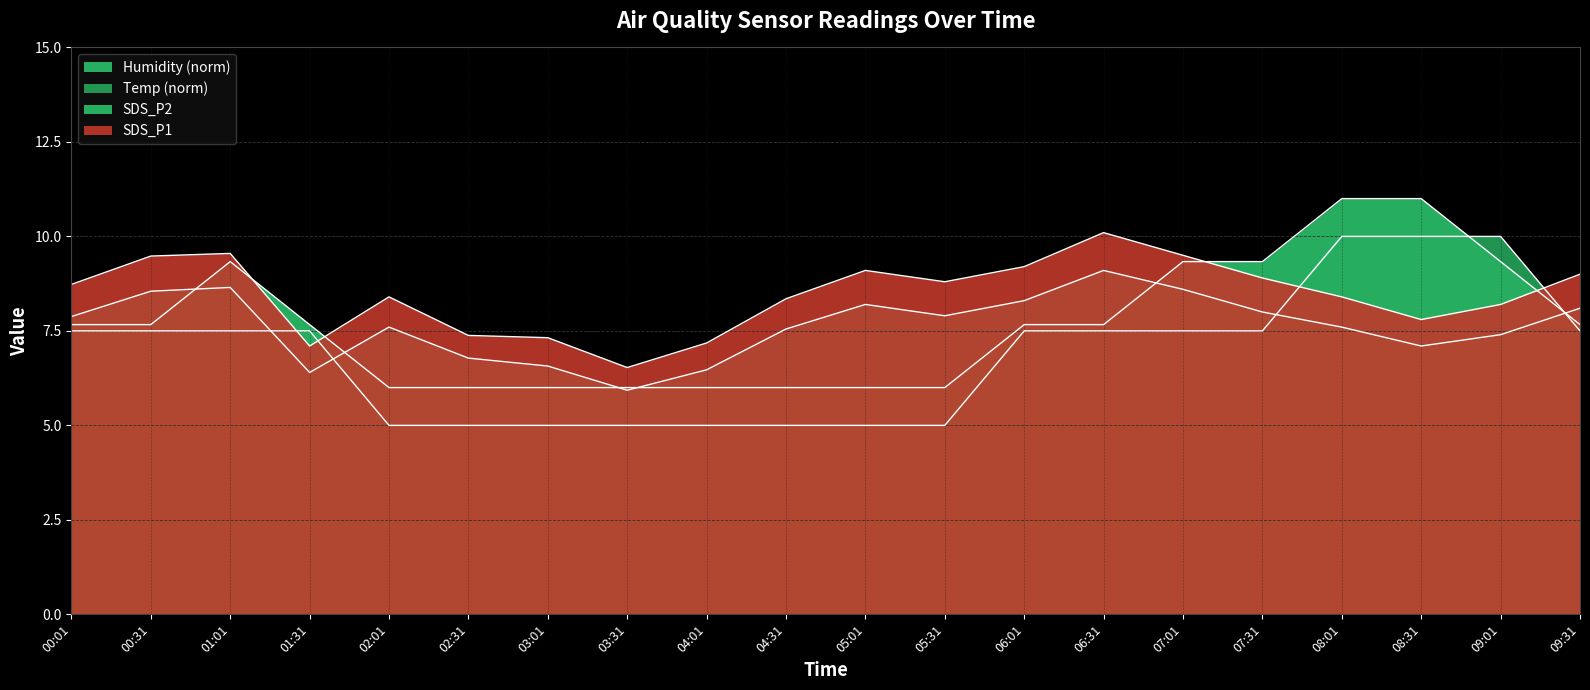

True or false: SDS_P1 has a value of 8.4 at 08:01.

True